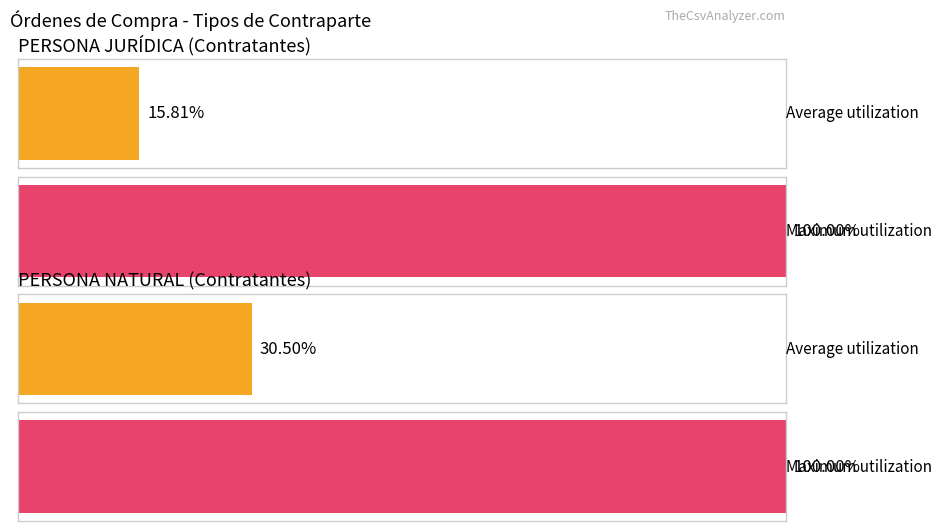

What is the label of the 1st bar from the right?

PERSONA NATURAL